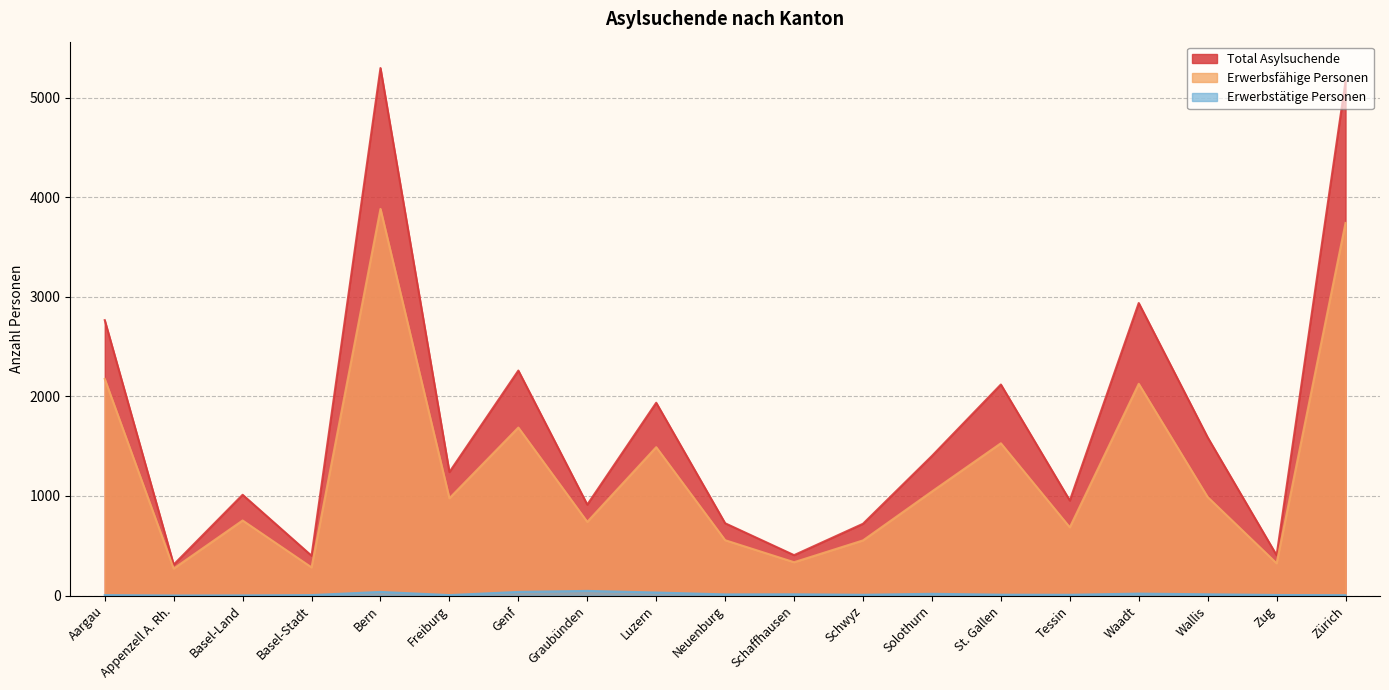

True or false: Erwerbsfähige Personen has more than 2 interior local peaks.

True